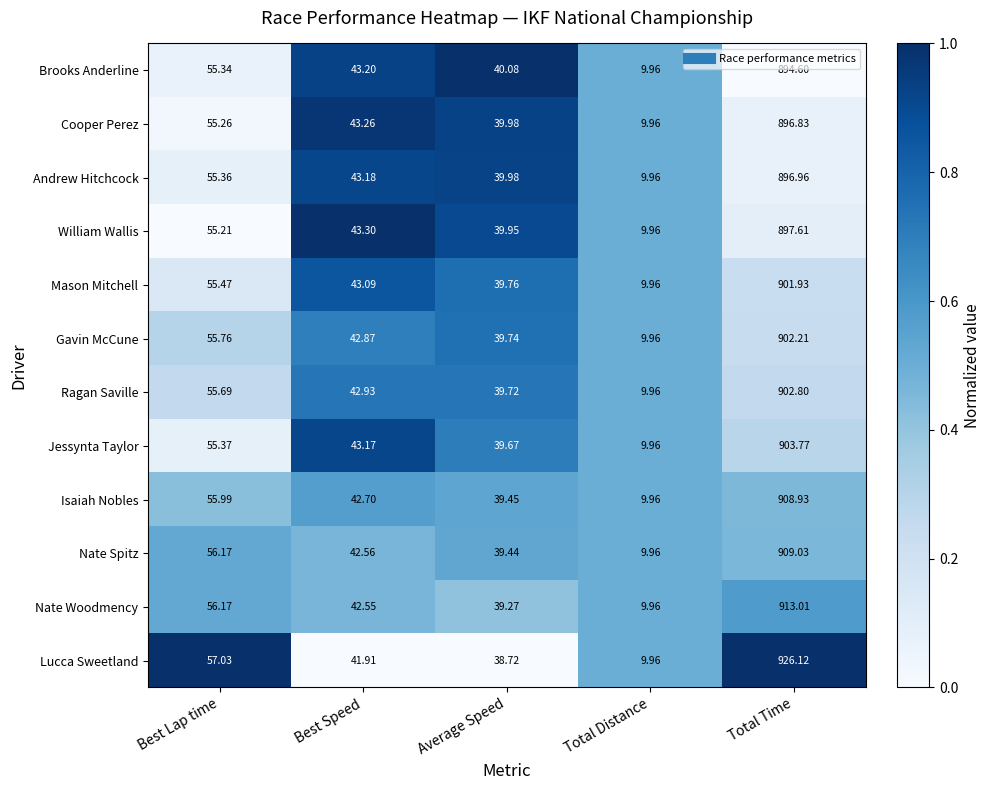

Which category has the highest value across all series?

Total Time